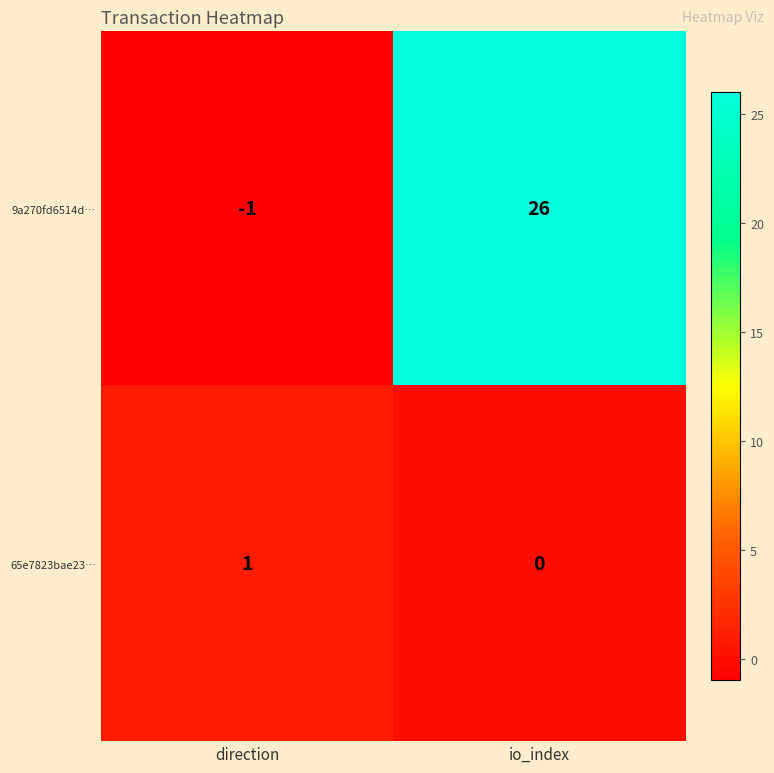

The value of 9a270fd6514d… at direction is -1. True or false?

True